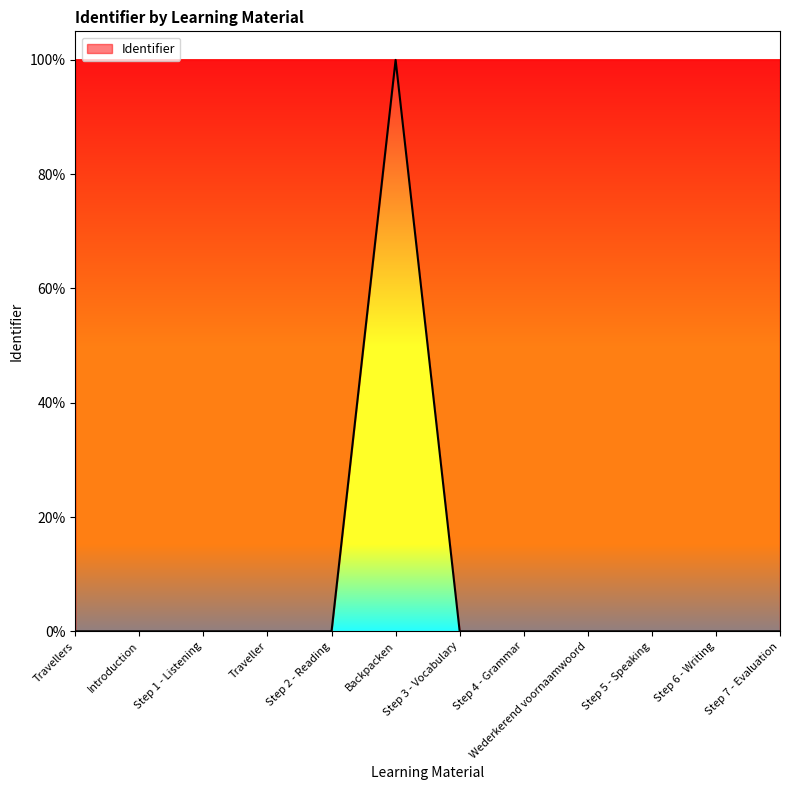

True or false: the data shows 0.0 at Step 6 - Writing.

True